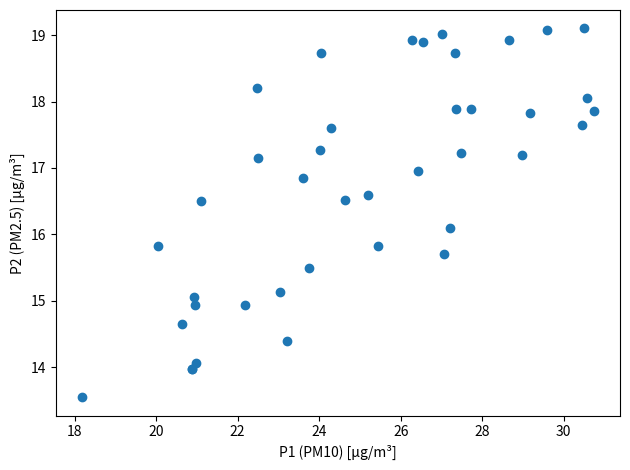

What Y value in the scatter plot is closest to 16?

16.1